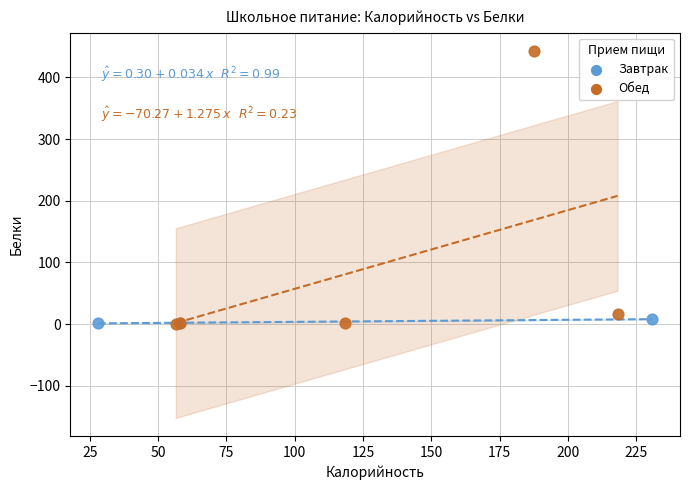

Which series contains the highest Y value?

Обед